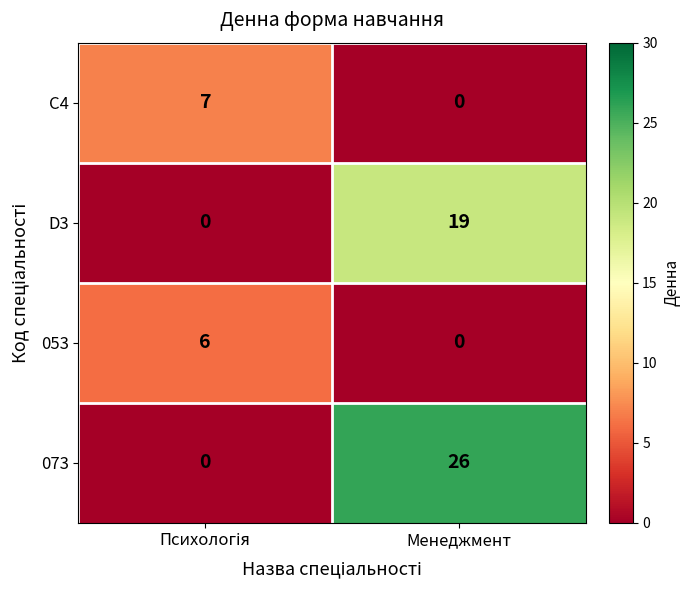

What is the approximate value of D3 at Менеджмент, to the nearest 5?

20